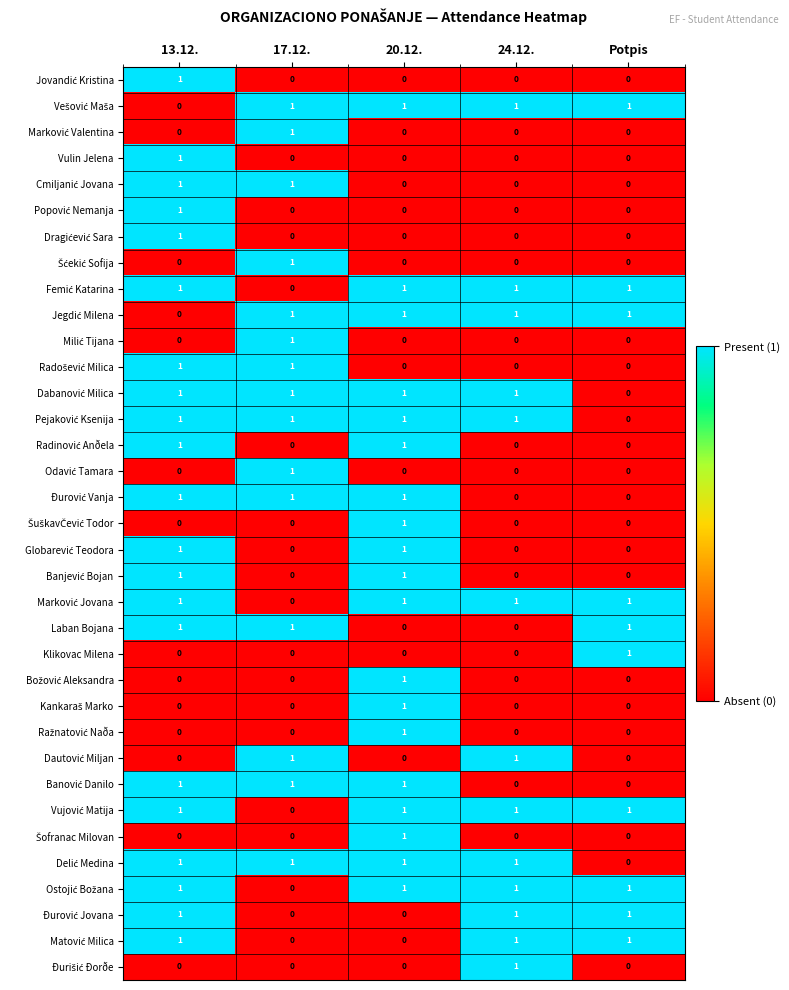

What is the spread (max minus min) of values at 13.12.?

1